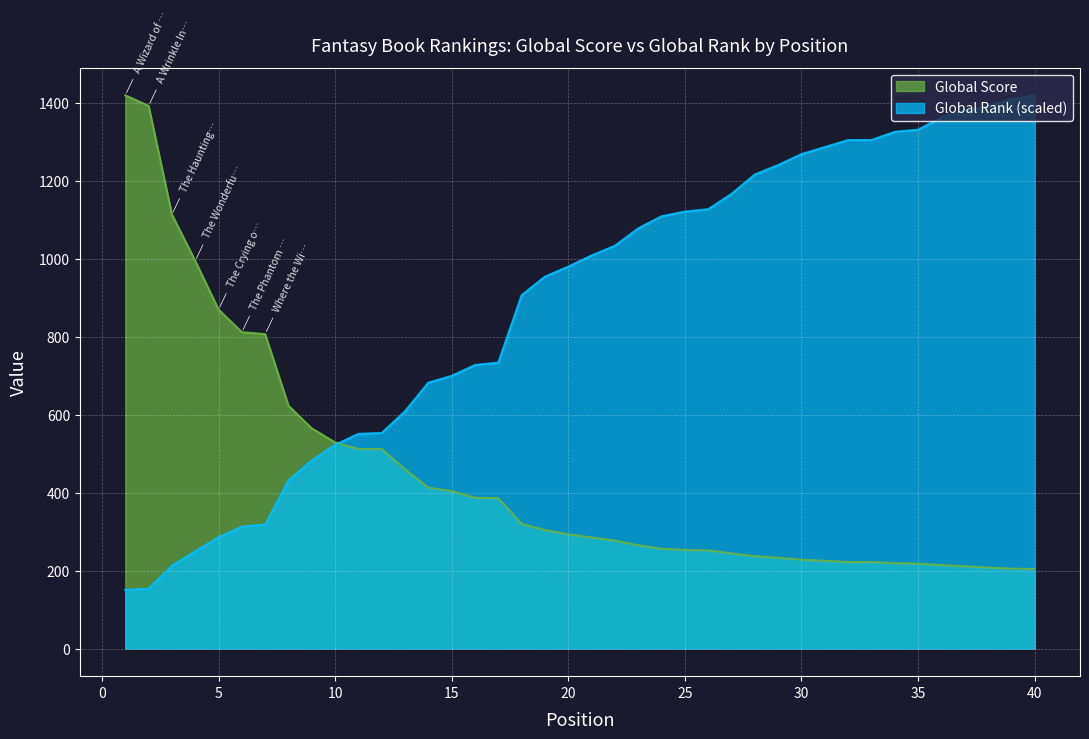

Which label corresponds to the smallest value in the chart?

1